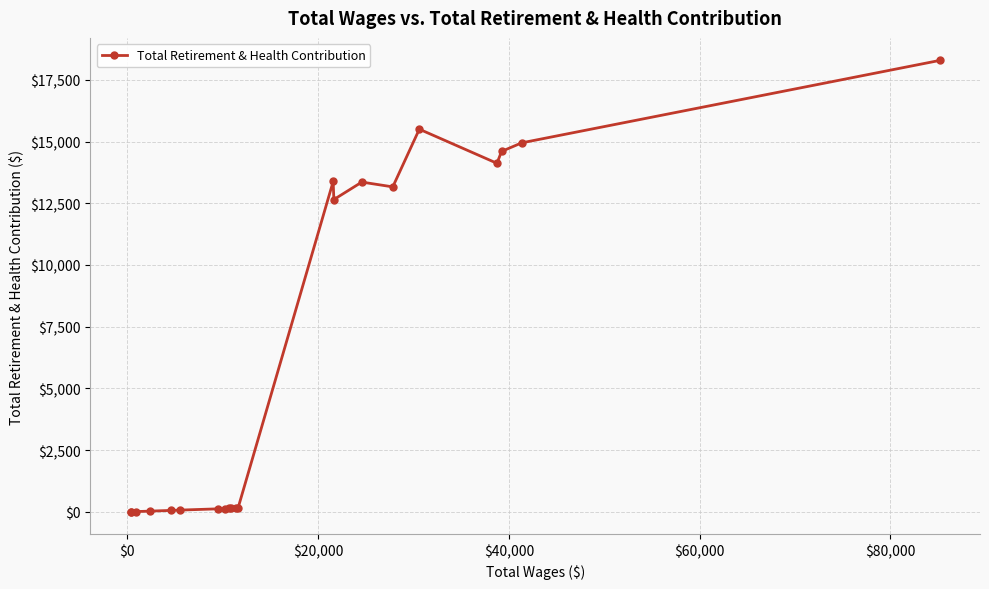

True or false: there are more than 0 points higher than both neighbors.

True